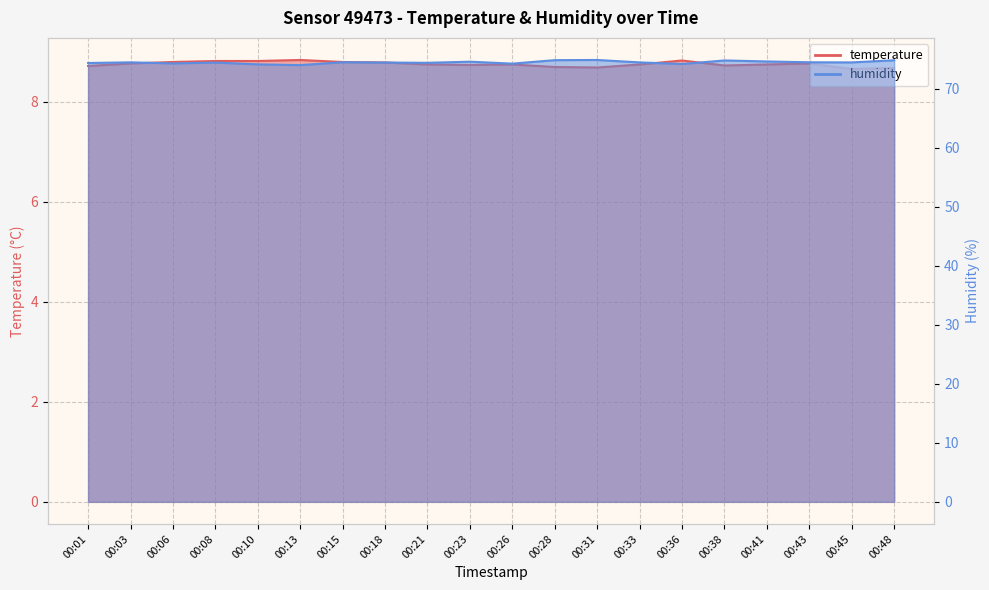

List the labels in order of humidity value, largest first.

00:31, 00:28, 00:48, 00:38, 00:41, 00:23, 00:15, 00:43, 00:03, 00:33, 00:45, 00:18, 00:08, 00:21, 00:01, 00:06, 00:26, 00:36, 00:10, 00:13